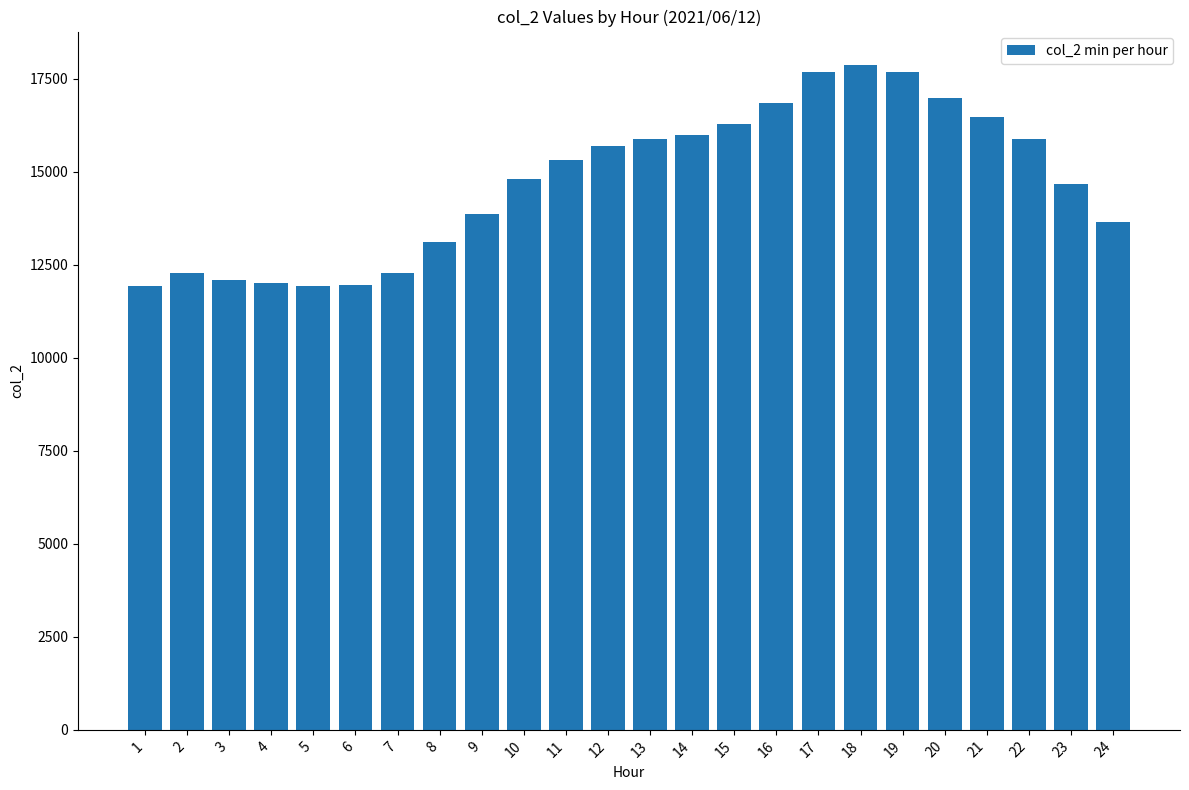

What is the value of the 21st bar from the left?

16466